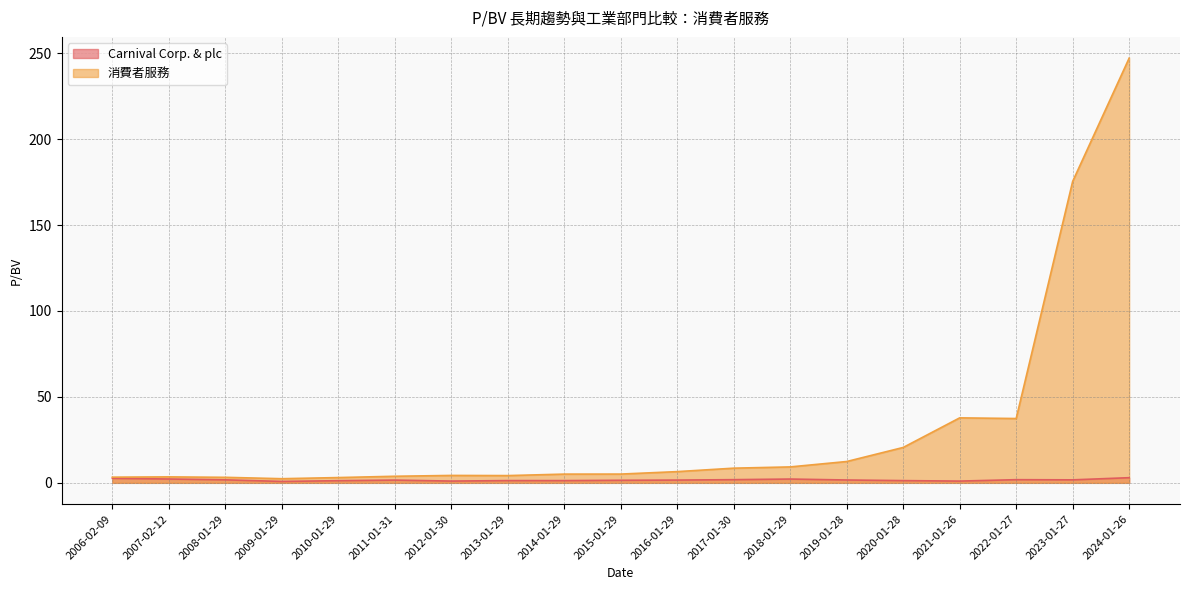

True or false: Carnival Corp. & plc and 消費者服務 intersect in this chart.

False